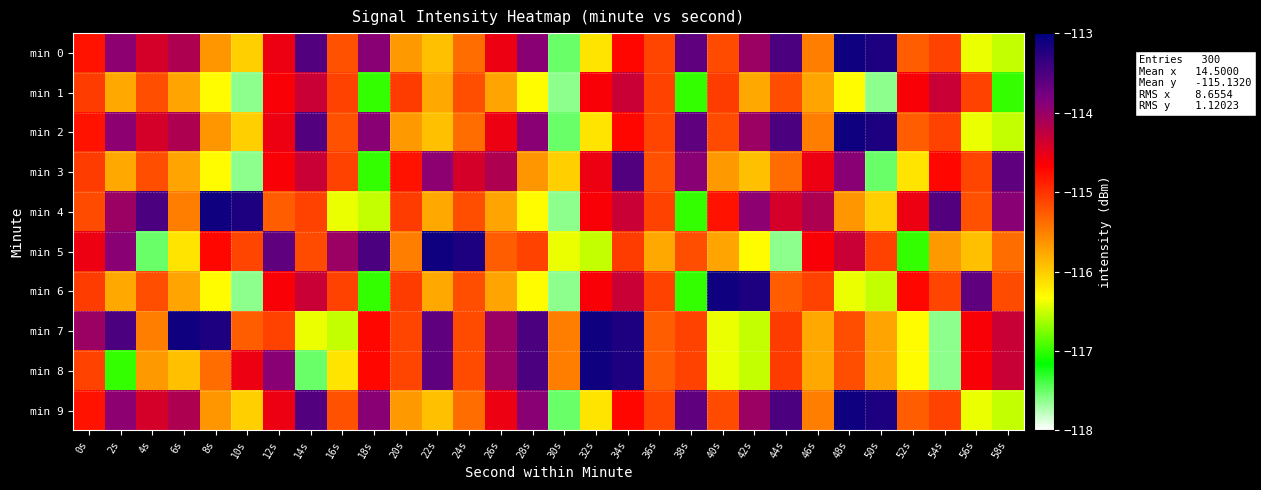

Reading right to left, what are all the values shown in this chart?

min 0: 58s=-116.5	56s=-116.4	54s=-115.1	52s=-115.3	50s=-113.2	48s=-113.1	46s=-115.5	44s=-113.5	42s=-114.0	40s=-115.2	38s=-113.6	36s=-115.1	34s=-114.7	32s=-116.2	30s=-117.5	28s=-113.9	26s=-114.5	24s=-115.4	22s=-115.9	20s=-115.7	18s=-113.9	16s=-115.2	14s=-113.6	12s=-114.6	10s=-116.0	8s=-115.7	6s=-114.1	4s=-114.4	2s=-113.9	0s=-114.8
min 1: 58s=-117.0	56s=-115.1	54s=-114.3	52s=-114.6	50s=-117.6	48s=-116.3	46s=-115.8	44s=-115.2	42s=-115.8	40s=-115.1	38s=-117.0	36s=-115.1	34s=-114.3	32s=-114.6	30s=-117.6	28s=-116.3	26s=-115.8	24s=-115.2	22s=-115.8	20s=-115.1	18s=-117.0	16s=-115.1	14s=-114.3	12s=-114.6	10s=-117.6	8s=-116.3	6s=-115.8	4s=-115.2	2s=-115.8	0s=-115.1
min 2: 58s=-116.5	56s=-116.4	54s=-115.1	52s=-115.3	50s=-113.2	48s=-113.1	46s=-115.5	44s=-113.5	42s=-114.0	40s=-115.2	38s=-113.6	36s=-115.1	34s=-114.7	32s=-116.2	30s=-117.5	28s=-113.9	26s=-114.5	24s=-115.4	22s=-115.9	20s=-115.7	18s=-113.9	16s=-115.2	14s=-113.6	12s=-114.6	10s=-116.0	8s=-115.7	6s=-114.1	4s=-114.4	2s=-113.9	0s=-114.8
min 3: 58s=-113.6	56s=-115.1	54s=-114.7	52s=-116.2	50s=-117.5	48s=-113.9	46s=-114.5	44s=-115.4	42s=-115.9	40s=-115.7	38s=-113.9	36s=-115.2	34s=-113.6	32s=-114.6	30s=-116.0	28s=-115.7	26s=-114.1	24s=-114.4	22s=-113.9	20s=-114.8	18s=-117.0	16s=-115.1	14s=-114.3	12s=-114.6	10s=-117.6	8s=-116.3	6s=-115.8	4s=-115.2	2s=-115.8	0s=-115.1
min 4: 58s=-113.9	56s=-115.2	54s=-113.6	52s=-114.6	50s=-116.0	48s=-115.7	46s=-114.1	44s=-114.4	42s=-113.9	40s=-114.8	38s=-117.0	36s=-115.1	34s=-114.3	32s=-114.6	30s=-117.6	28s=-116.3	26s=-115.8	24s=-115.2	22s=-115.8	20s=-115.1	18s=-116.5	16s=-116.4	14s=-115.1	12s=-115.3	10s=-113.2	8s=-113.1	6s=-115.5	4s=-113.5	2s=-114.0	0s=-115.2
min 5: 58s=-115.4	56s=-115.9	54s=-115.7	52s=-117.0	50s=-115.1	48s=-114.3	46s=-114.6	44s=-117.6	42s=-116.3	40s=-115.8	38s=-115.2	36s=-115.8	34s=-115.1	32s=-116.5	30s=-116.4	28s=-115.1	26s=-115.3	24s=-113.2	22s=-113.1	20s=-115.5	18s=-113.5	16s=-114.0	14s=-115.2	12s=-113.6	10s=-115.1	8s=-114.7	6s=-116.2	4s=-117.5	2s=-113.9	0s=-114.5
min 6: 58s=-115.2	56s=-113.6	54s=-115.1	52s=-114.7	50s=-116.5	48s=-116.4	46s=-115.1	44s=-115.3	42s=-113.2	40s=-113.1	38s=-117.0	36s=-115.1	34s=-114.3	32s=-114.6	30s=-117.6	28s=-116.3	26s=-115.8	24s=-115.2	22s=-115.8	20s=-115.1	18s=-117.0	16s=-115.1	14s=-114.3	12s=-114.6	10s=-117.6	8s=-116.3	6s=-115.8	4s=-115.2	2s=-115.8	0s=-115.1
min 7: 58s=-114.3	56s=-114.6	54s=-117.6	52s=-116.3	50s=-115.8	48s=-115.2	46s=-115.8	44s=-115.1	42s=-116.5	40s=-116.4	38s=-115.1	36s=-115.3	34s=-113.2	32s=-113.1	30s=-115.5	28s=-113.5	26s=-114.0	24s=-115.2	22s=-113.6	20s=-115.1	18s=-114.7	16s=-116.5	14s=-116.4	12s=-115.1	10s=-115.3	8s=-113.2	6s=-113.1	4s=-115.5	2s=-113.5	0s=-114.0
min 8: 58s=-114.3	56s=-114.6	54s=-117.6	52s=-116.3	50s=-115.8	48s=-115.2	46s=-115.8	44s=-115.1	42s=-116.5	40s=-116.4	38s=-115.1	36s=-115.3	34s=-113.2	32s=-113.1	30s=-115.5	28s=-113.5	26s=-114.0	24s=-115.2	22s=-113.6	20s=-115.1	18s=-114.7	16s=-116.2	14s=-117.5	12s=-113.9	10s=-114.5	8s=-115.4	6s=-115.9	4s=-115.7	2s=-117.0	0s=-115.1
min 9: 58s=-116.5	56s=-116.4	54s=-115.1	52s=-115.3	50s=-113.2	48s=-113.1	46s=-115.5	44s=-113.5	42s=-114.0	40s=-115.2	38s=-113.6	36s=-115.1	34s=-114.7	32s=-116.2	30s=-117.5	28s=-113.9	26s=-114.5	24s=-115.4	22s=-115.9	20s=-115.7	18s=-113.9	16s=-115.2	14s=-113.6	12s=-114.6	10s=-116.0	8s=-115.7	6s=-114.1	4s=-114.4	2s=-113.9	0s=-114.8